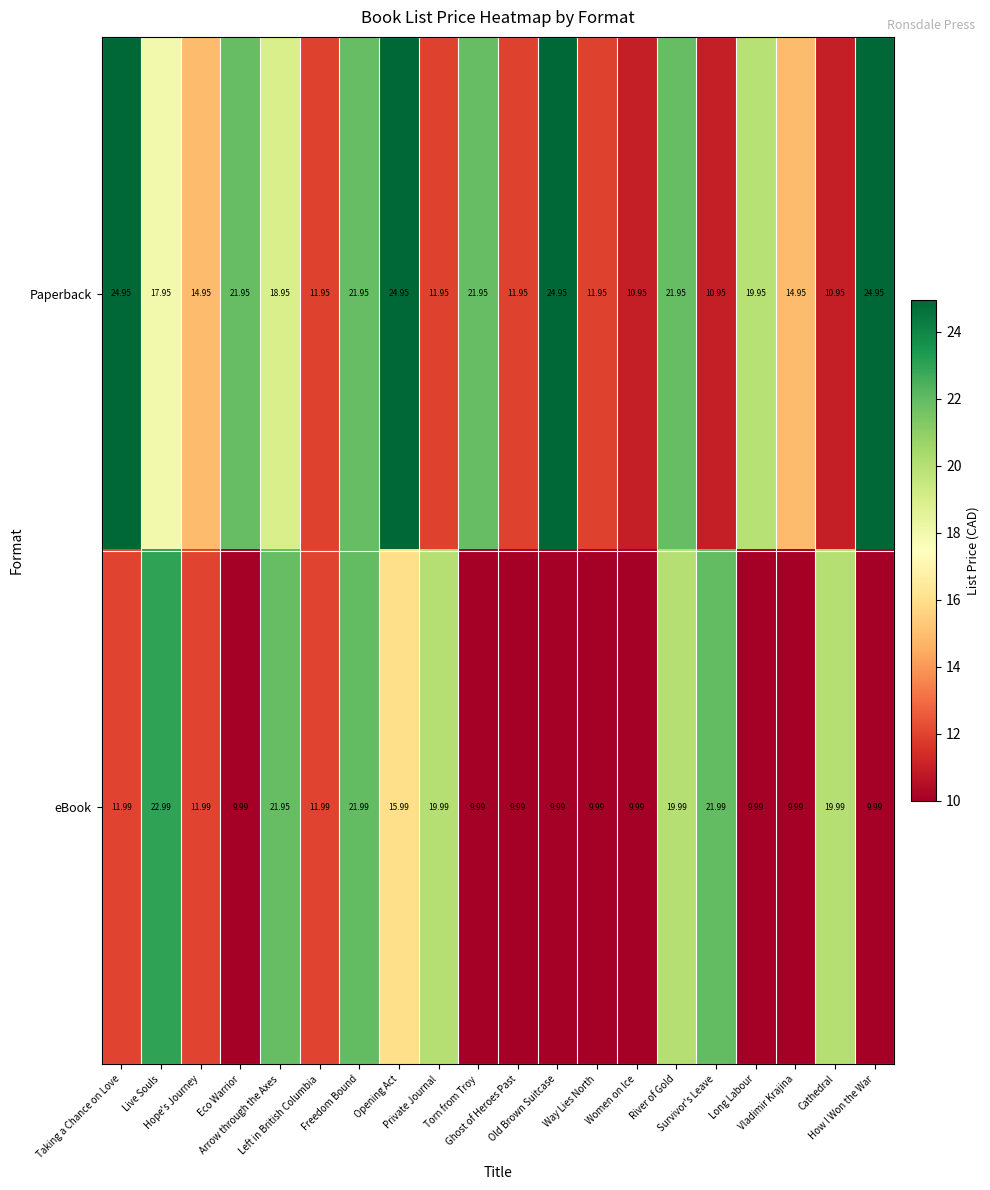

Count the number of data series in this chart.

2